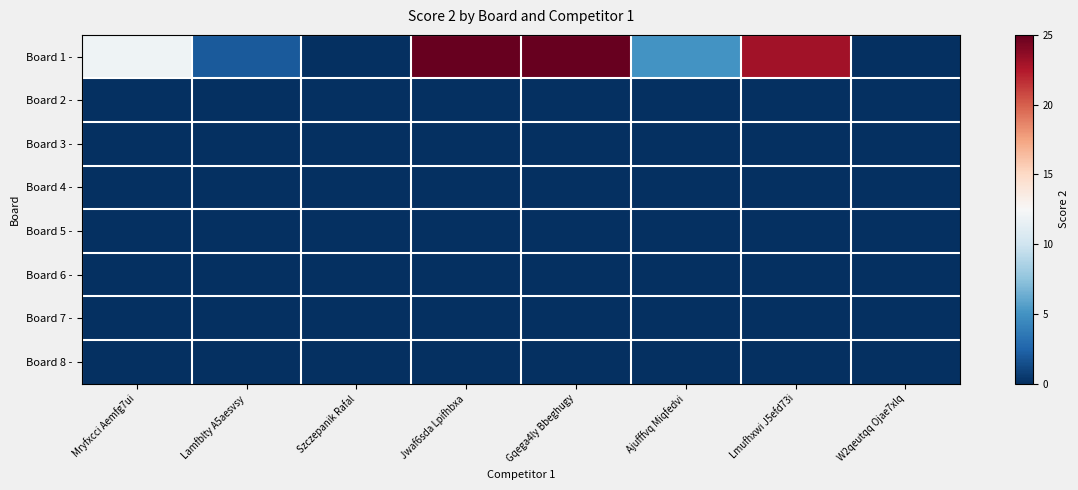

Which series has the largest total across all categories?

Board 1 -